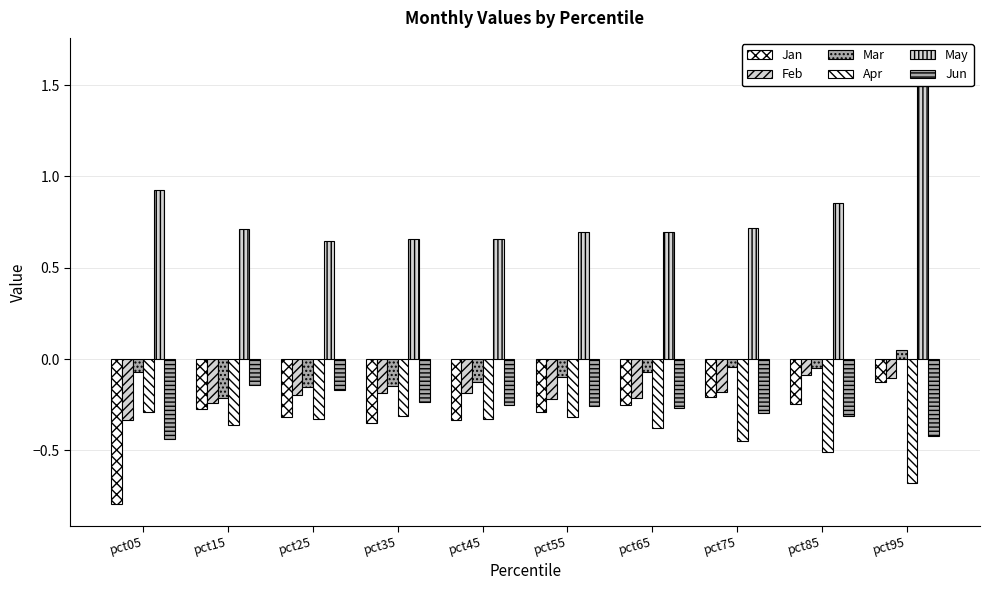

Which series has the largest total across all categories?

May